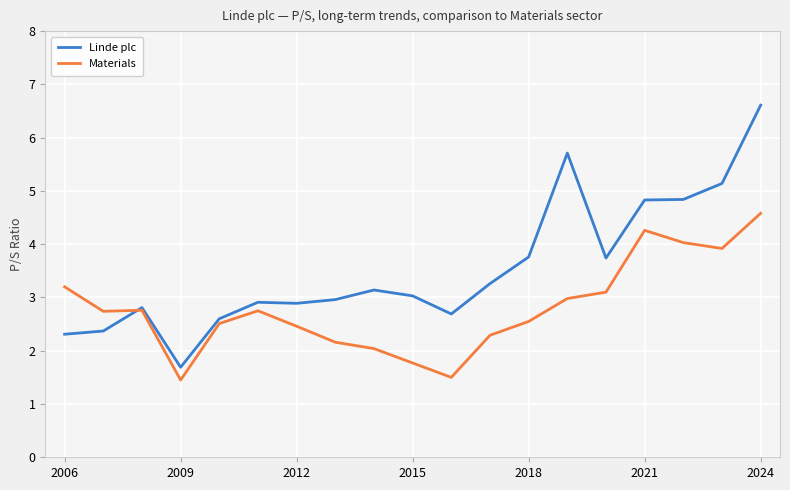

Which series has the widest spread of values?

Linde plc